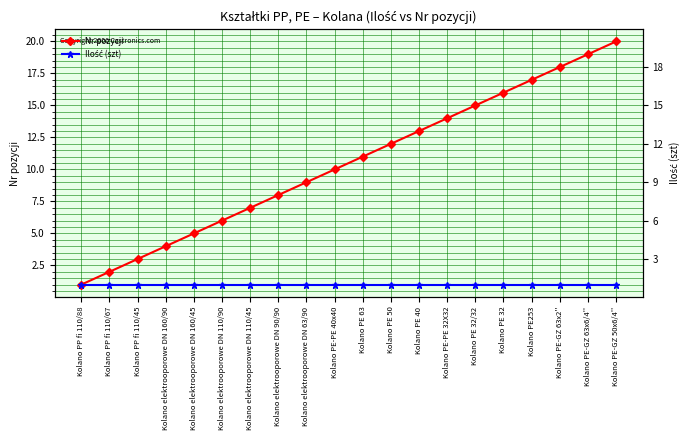

What is the lowest value of the Ilość (szt) series?

1